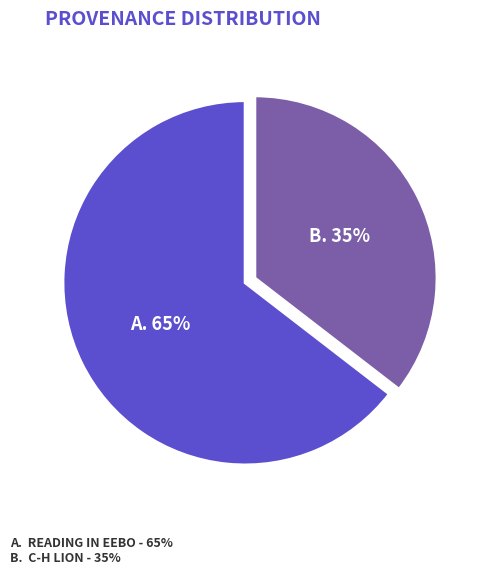

Does any single category account for the majority?

Yes